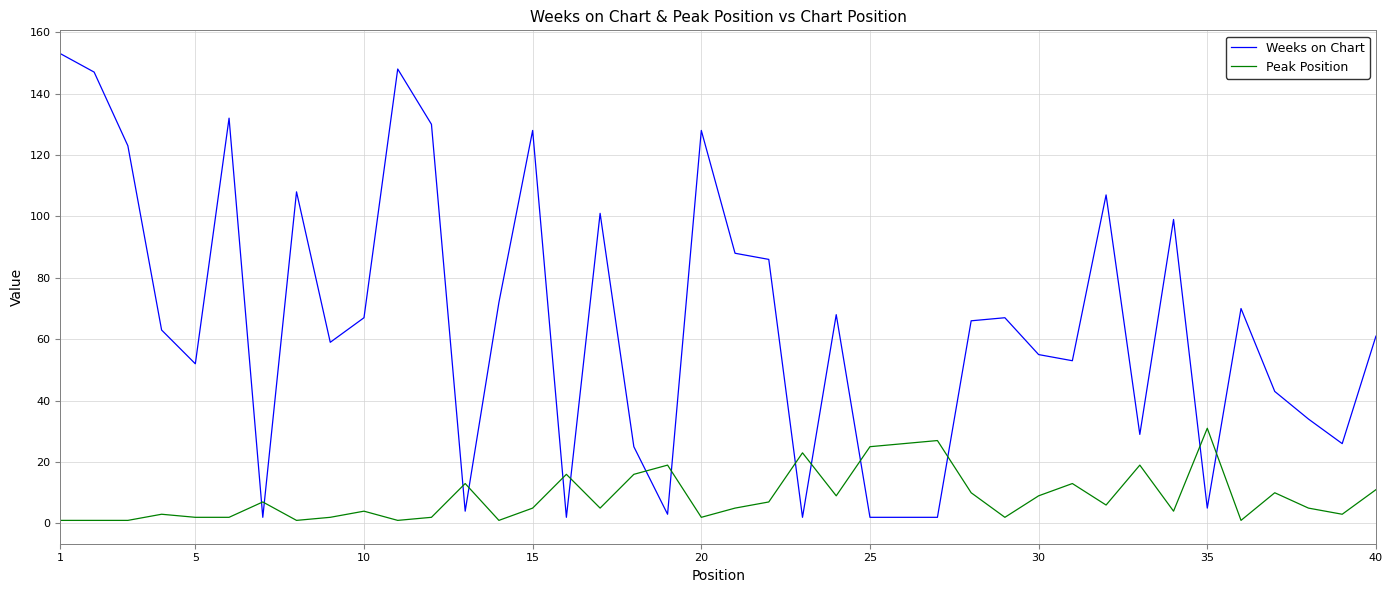

What is the greatest value displayed?

153